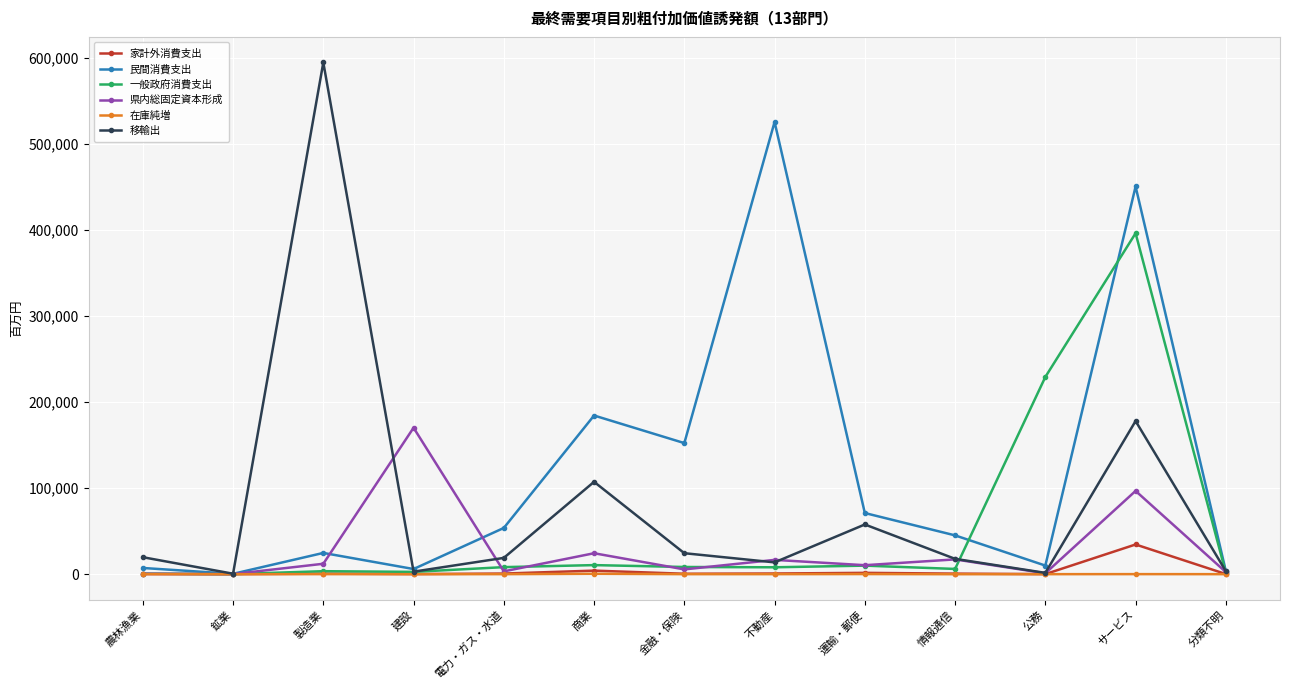

At which label does 家計外消費支出 reach its peak?

サービス